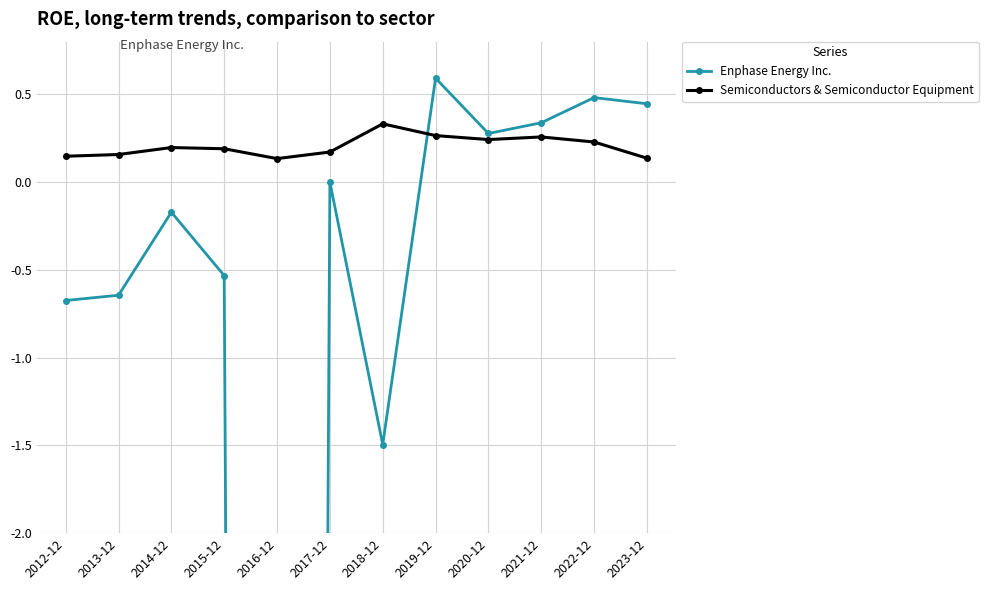

Count the number of data series in this chart.

2